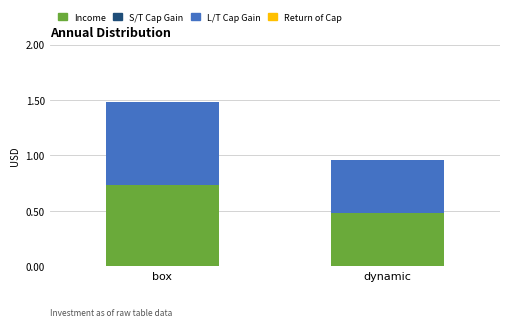

At which category is the sum across all series the highest?

box